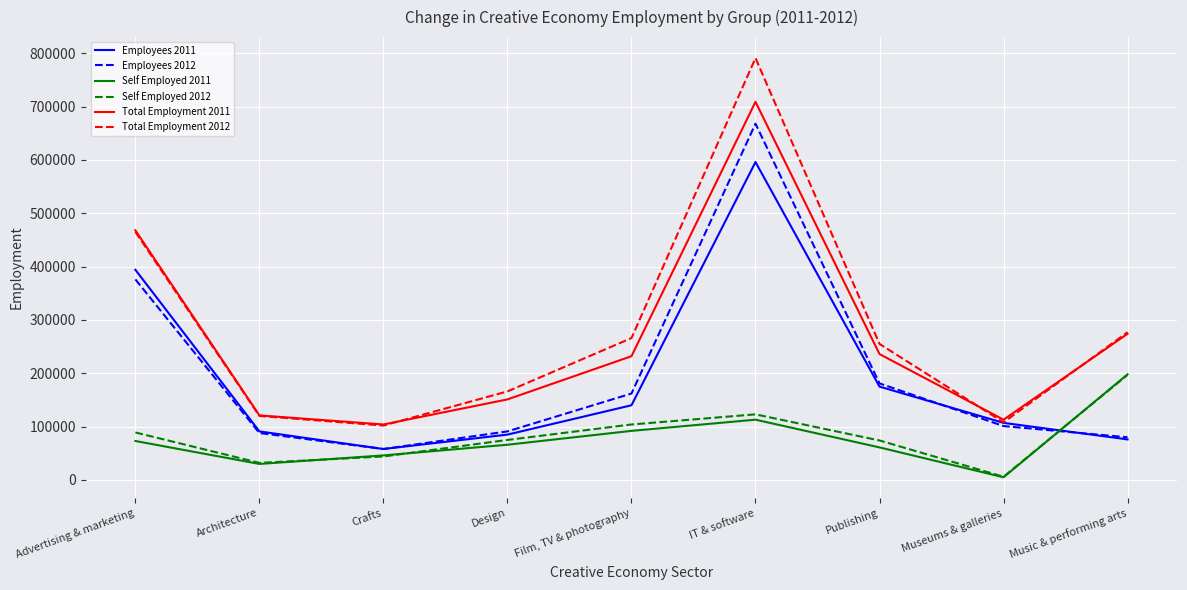

True or false: Employees 2012 has a value of 615775 at Advertising & marketing.

False